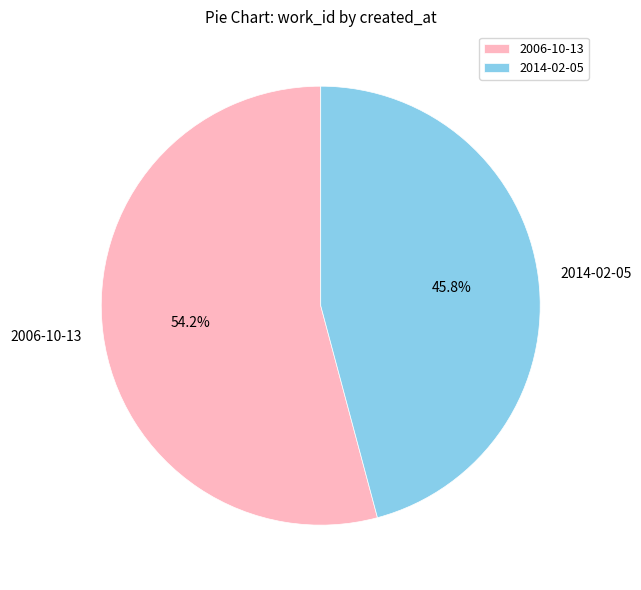

What is the ratio of the value at 2006-10-13 to the value at 2014-02-05?

1.2